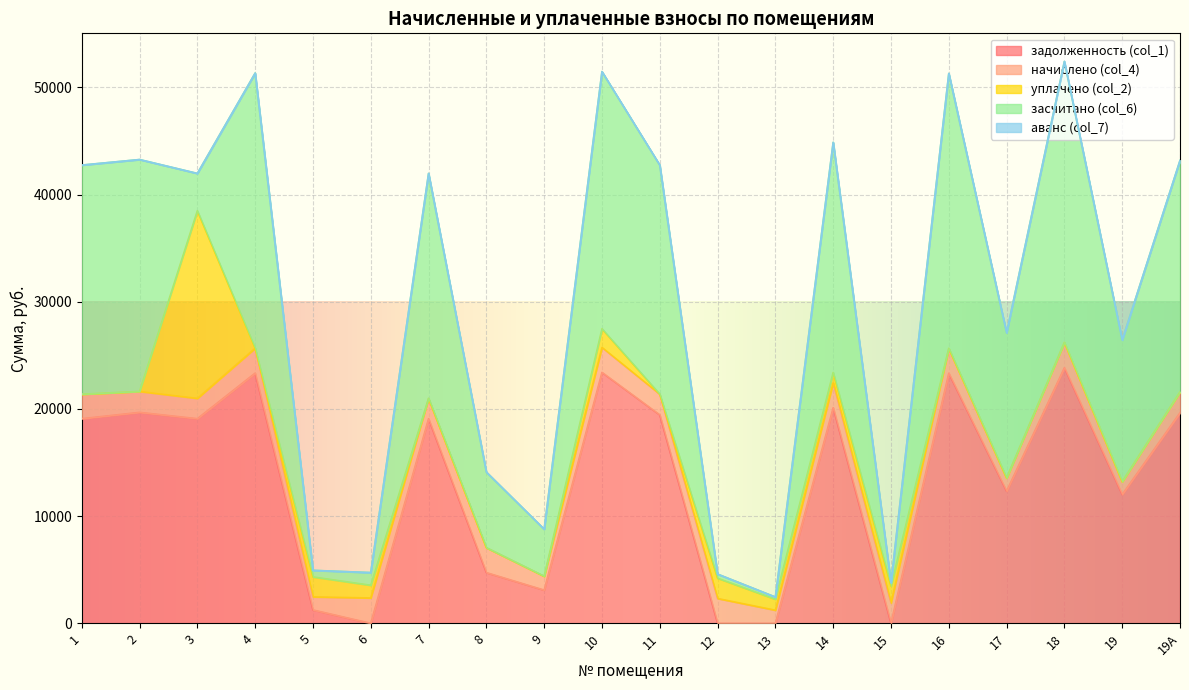

Which category has the highest value in the начислено (col_4) series?

6